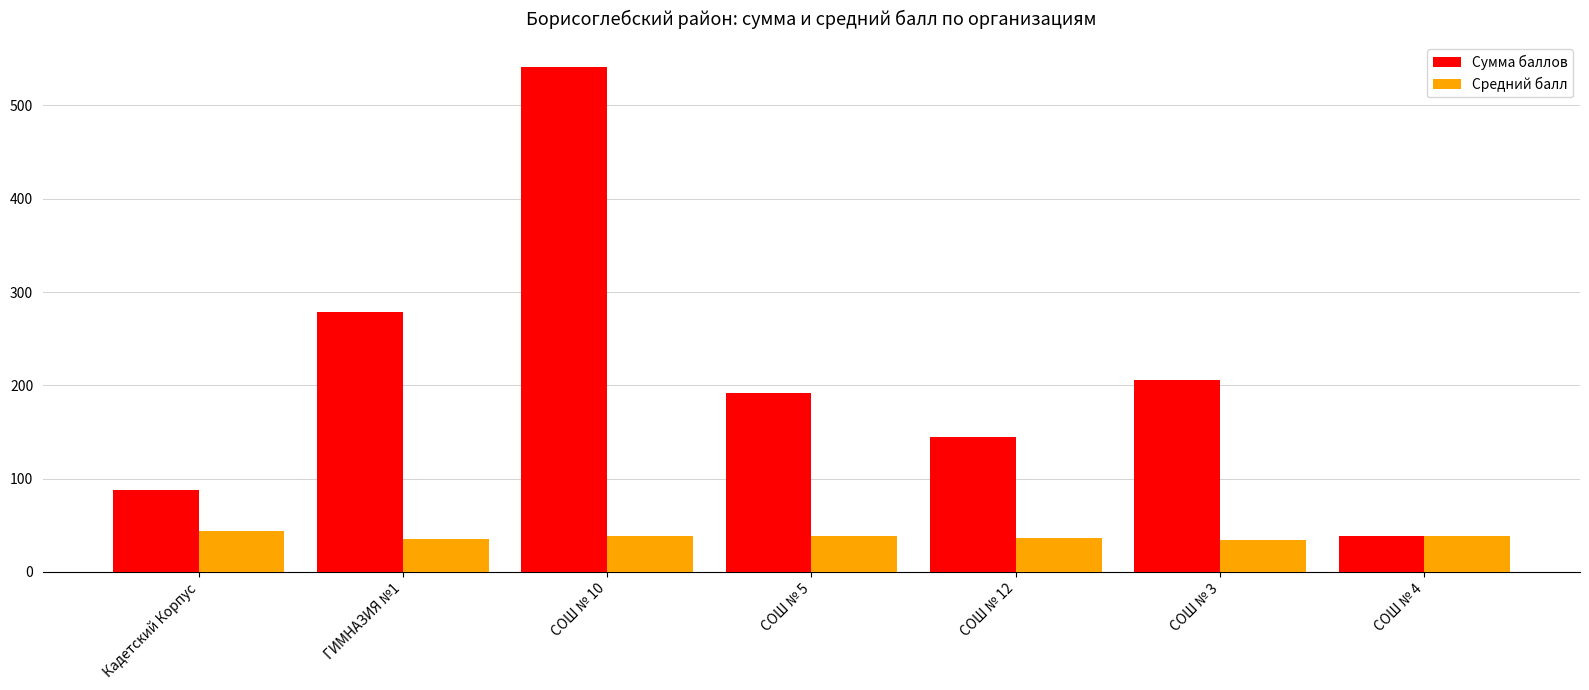

What are all the series names shown in the legend?

Сумма баллов, Средний балл